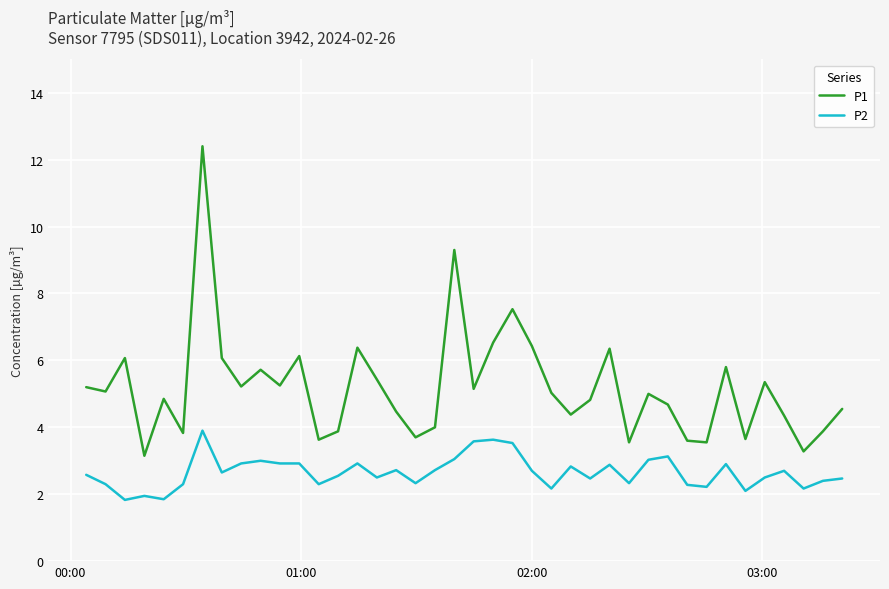

What is the greatest value displayed?

12.4